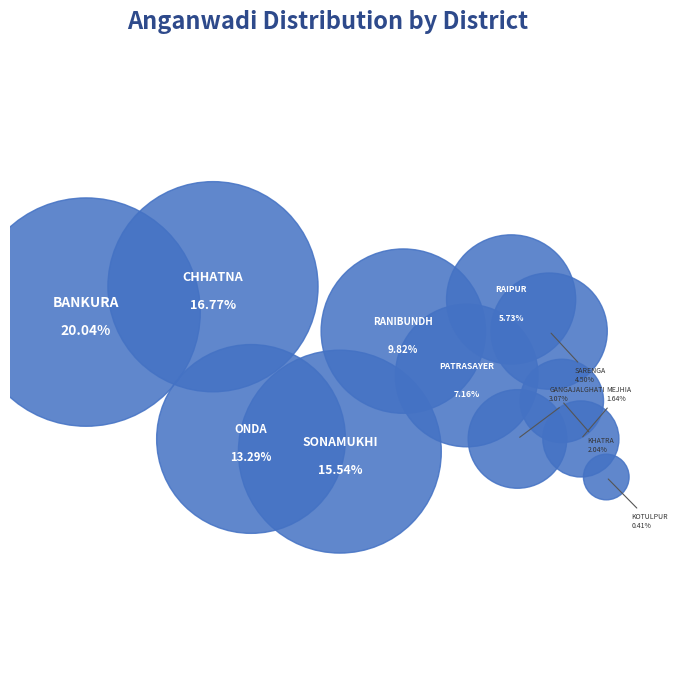

Which category has the smallest portion of the pie?

KOTULPUR